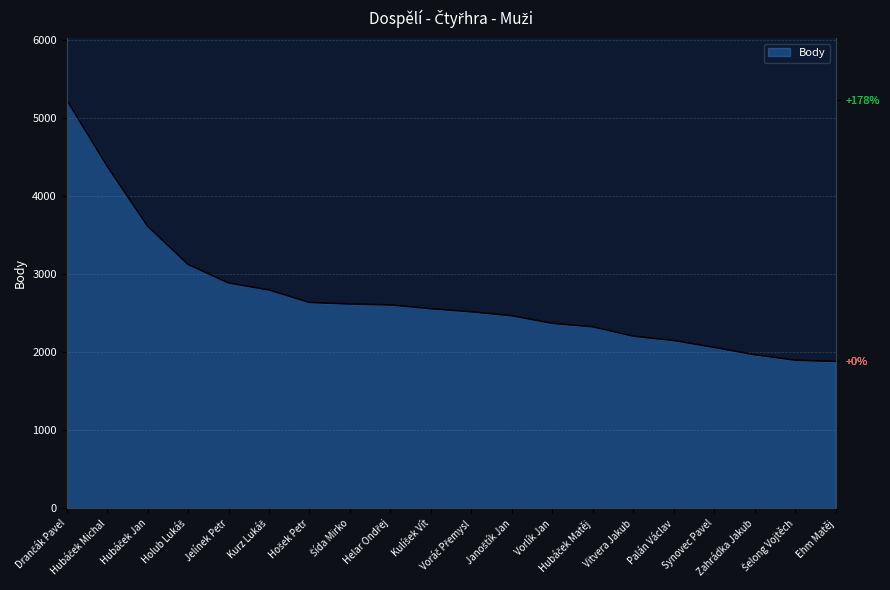

True or false: there are more than 1 points higher than both neighbors.

False